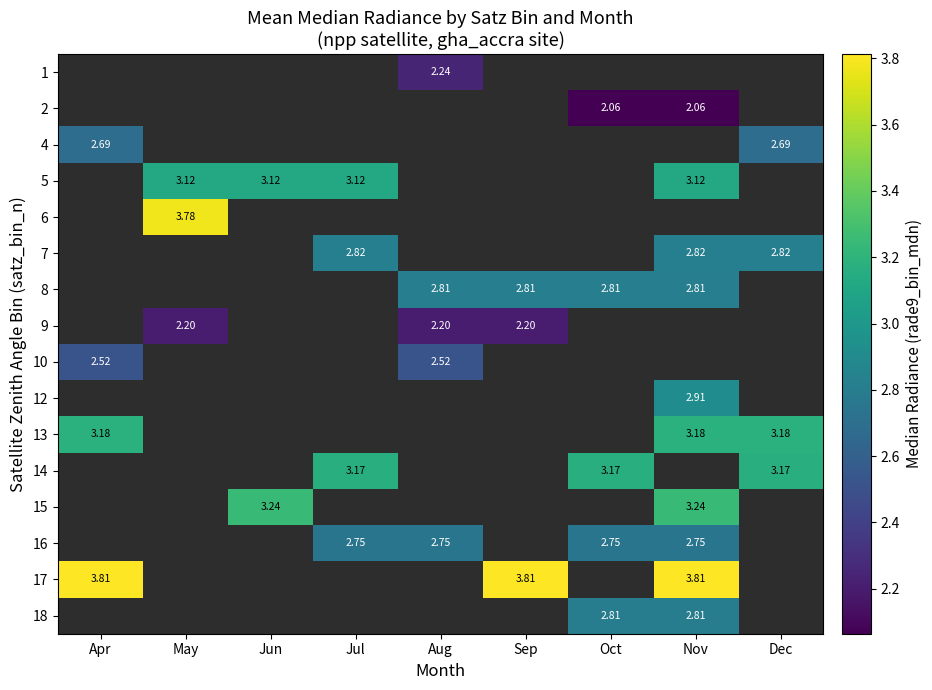

Between May and Aug, which is larger?

Aug